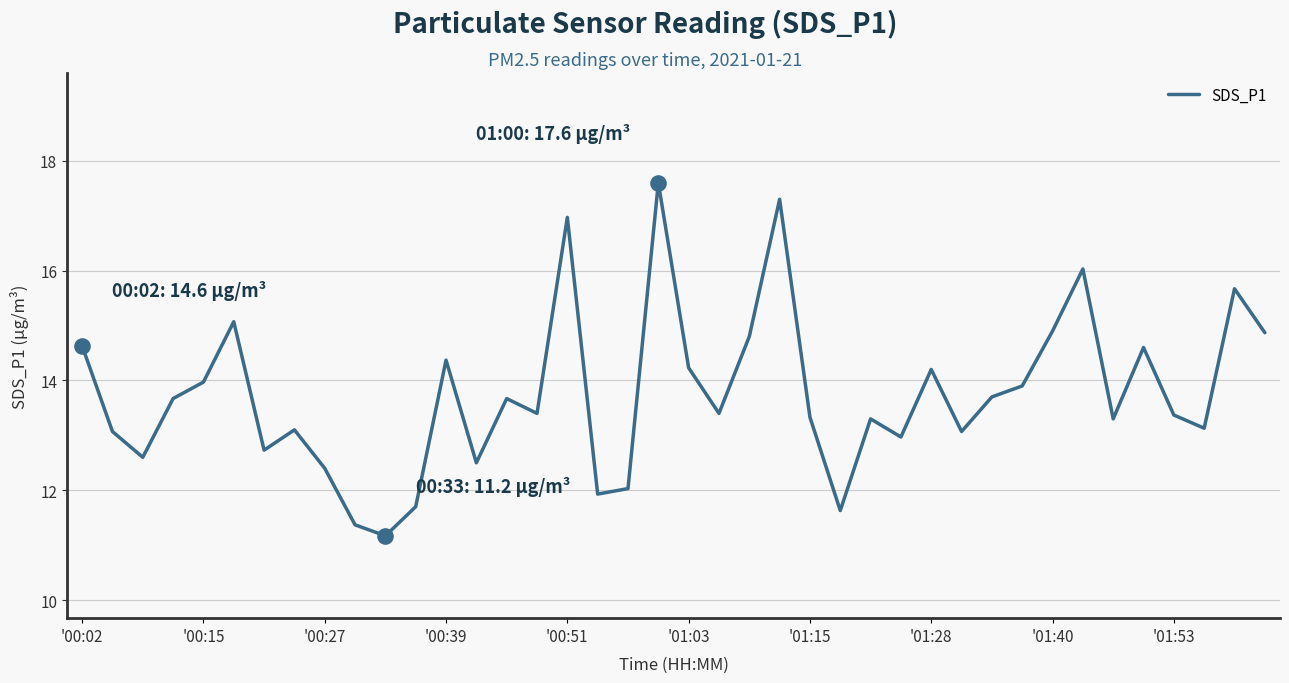

What is the difference between the maximum and minimum values?

6.4